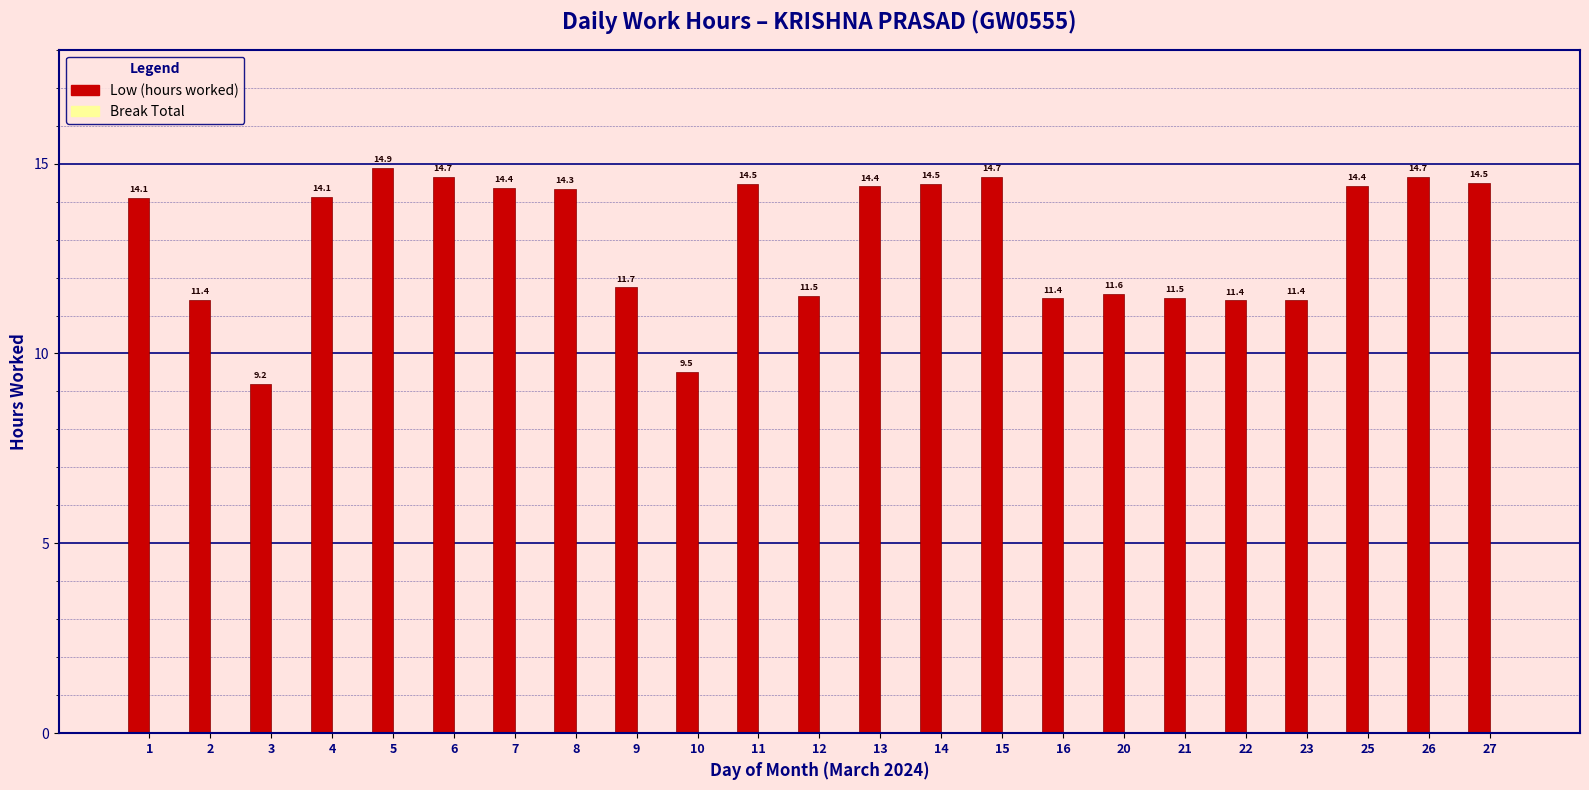

How many bars are there in total?

23